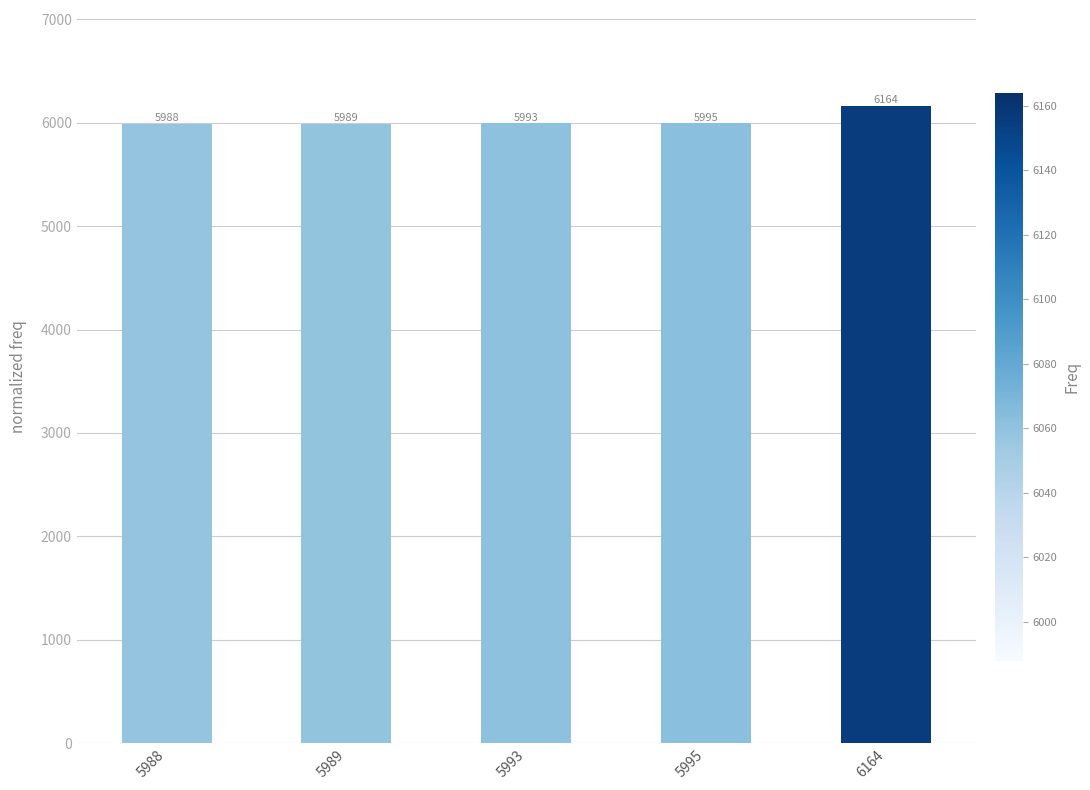

What is the value of the 1st bar from the left?

5988